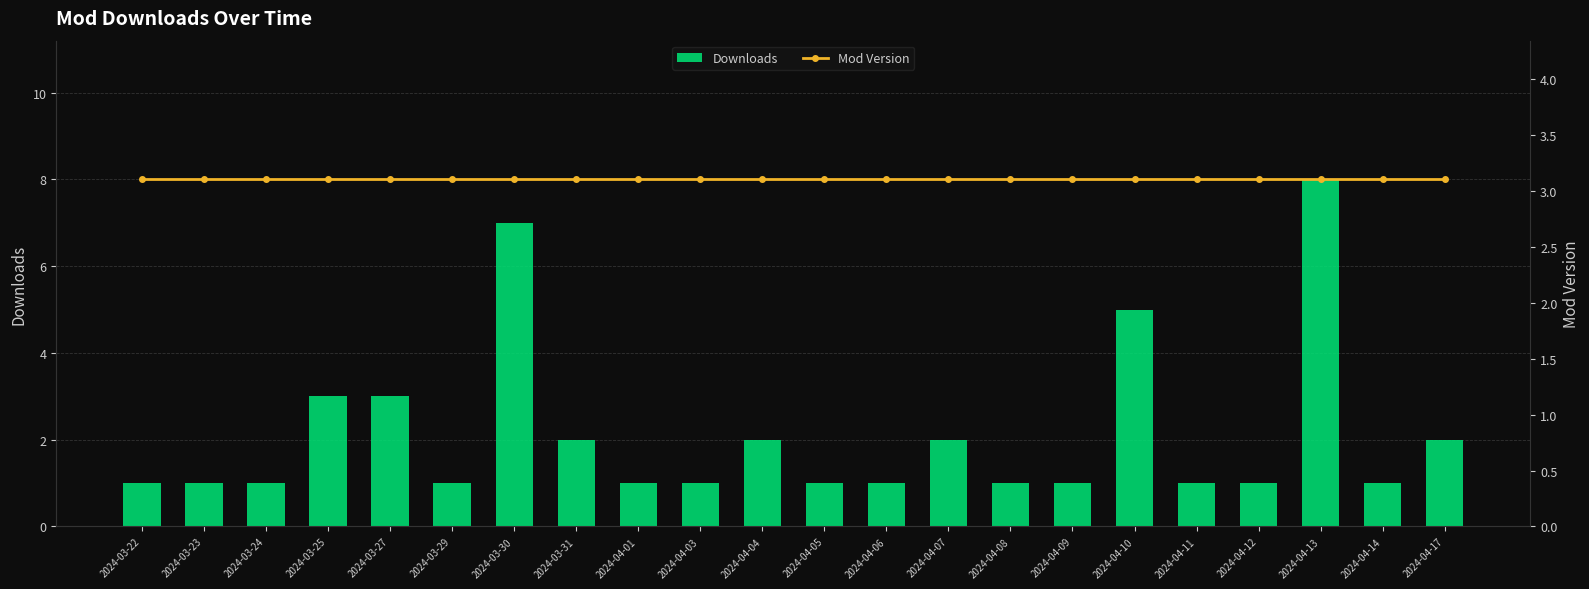

Rank the series at 2024-03-22 from highest to lowest value.

Mod Version, Downloads